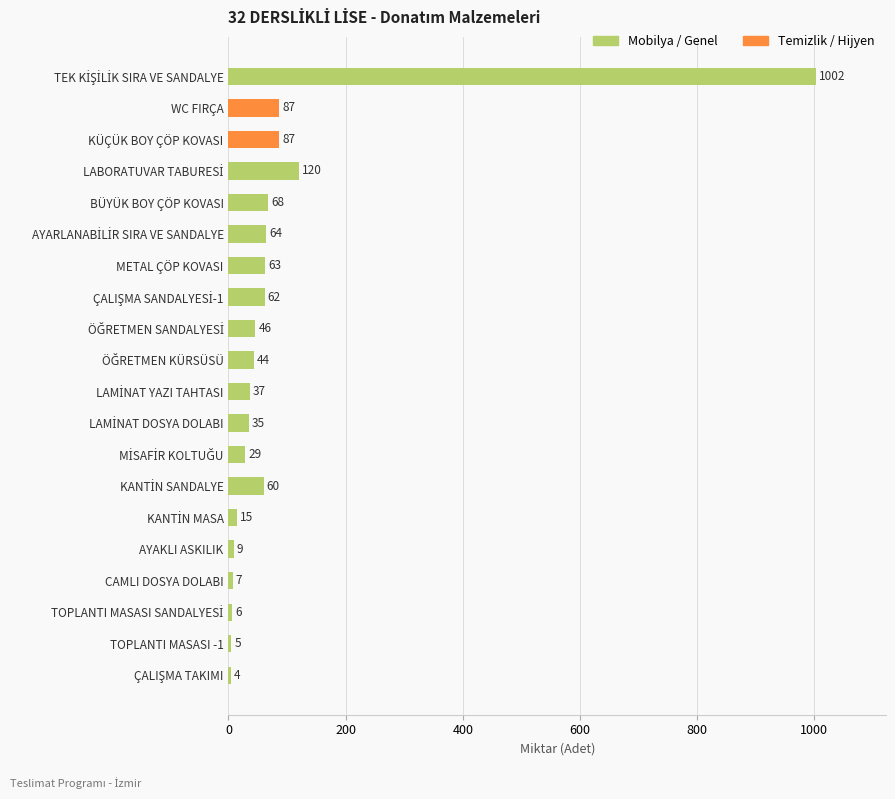

What is the sum of all values?

1850